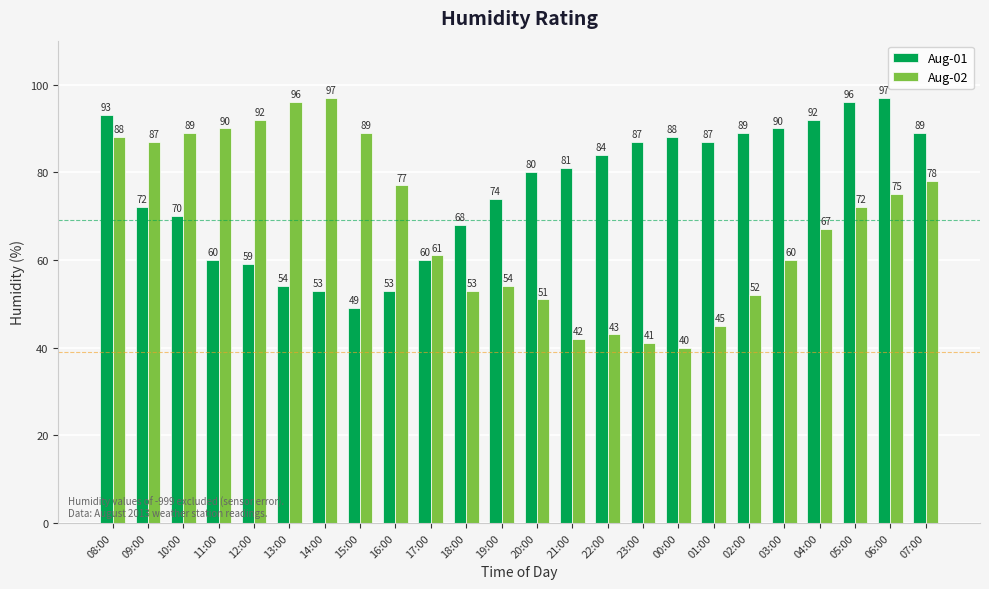

The value of Aug-01 at 00:00 is 138. True or false?

False